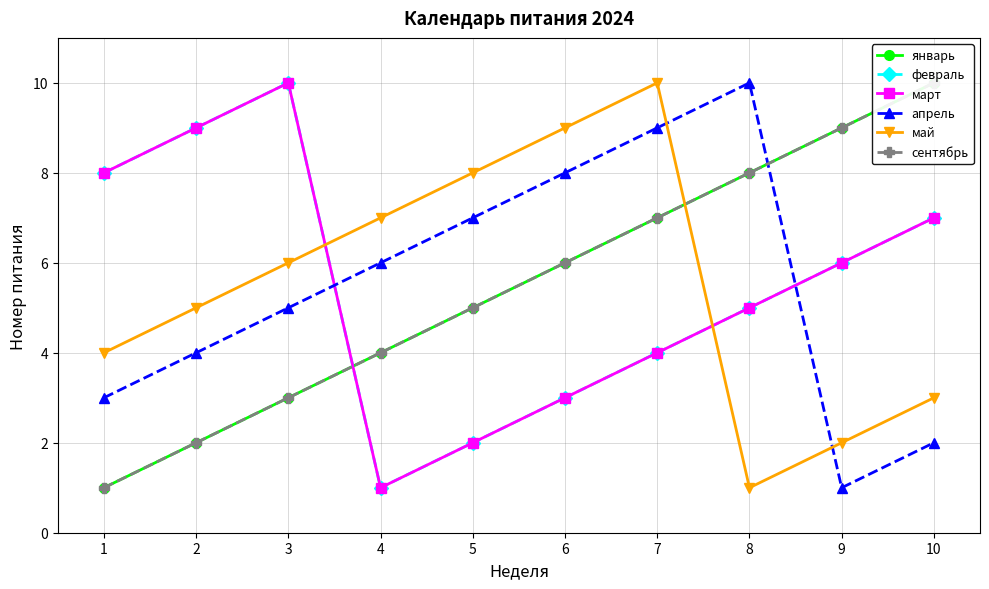

The январь series shows 2 at 8. True or false?

False